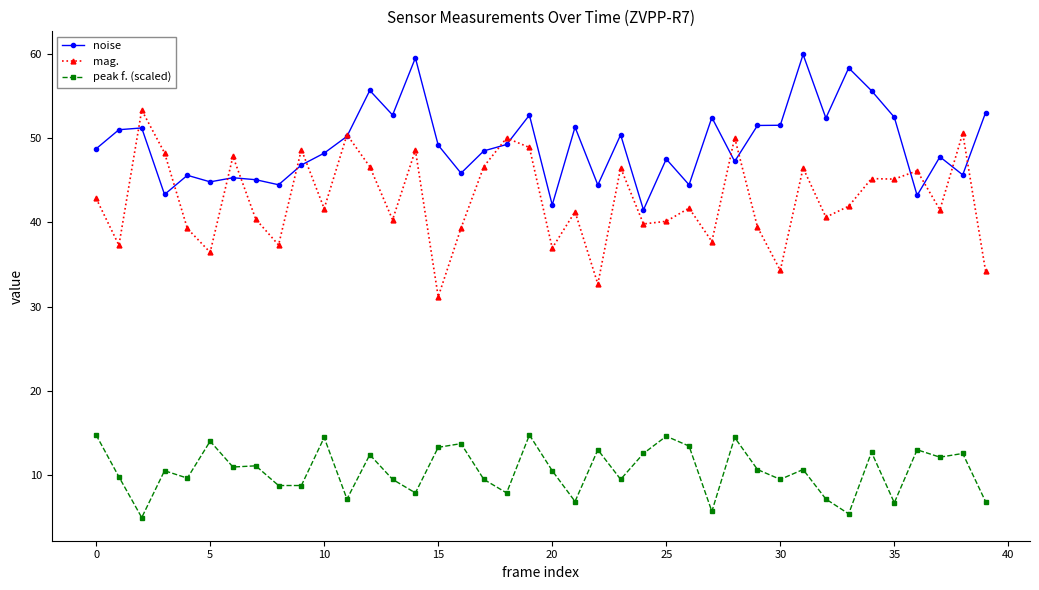

What are all the series names shown in the legend?

noise, mag., peak f. (scaled)